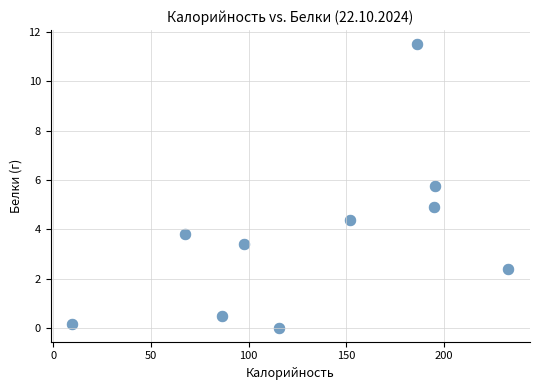

What is the range of X values (max minus min)?

223.2